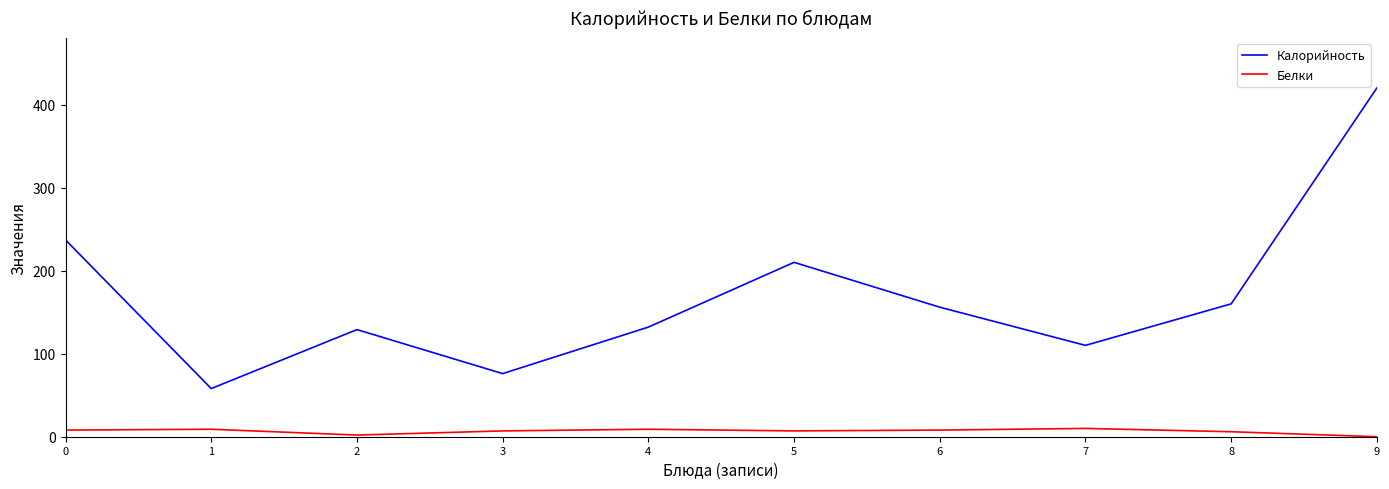

Between 1 and 7, which series saw the biggest shift?

Калорийность